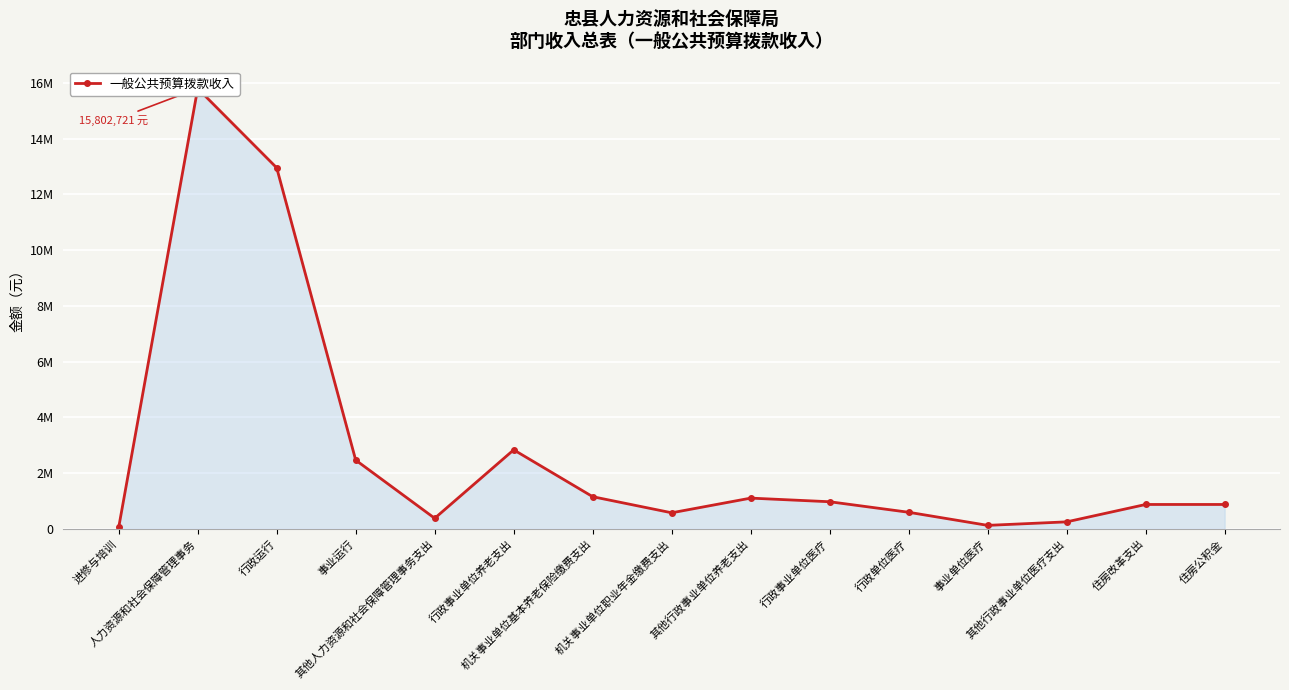

Reading left to right, transcribe all the data shown in this chart.

进修与培训=54753	人力资源和社会保障管理事务=15802721	行政运行=12955586	事业运行=2467135	其他人力资源和社会保障管理事务支出=380000	行政事业单位养老支出=2835968	机关事业单位基本养老保险缴费支出=1154645	机关事业单位职业年金缴费支出=577323	其他行政事业单位养老支出=1104000	行政事业单位医疗=973653	行政单位医疗=595826	事业单位医疗=125827	其他行政事业单位医疗支出=252000	住房改革支出=875812	住房公积金=875812